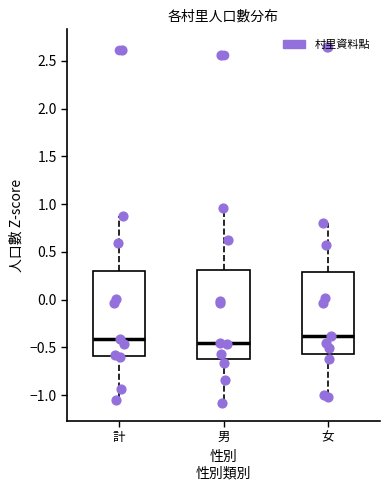

Reading left to right, transcribe this box plot: for each box, give where its median line is, the range the box spans, and where its two whiskers end, as read against the y-axis. The values are not printed on the chart, so give them approximately, as read against the axis.

計: median -0.40, box -0.60 to 0.30, whiskers -1.05 to 0.85
男: median -0.45, box -0.60 to 0.30, whiskers -1.10 to 0.95
女: median -0.40, box -0.55 to 0.30, whiskers -1.00 to 0.80